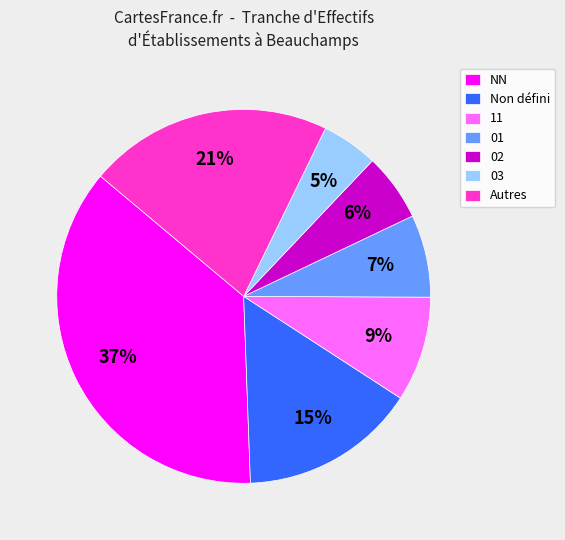

Does any single category account for the majority?

No